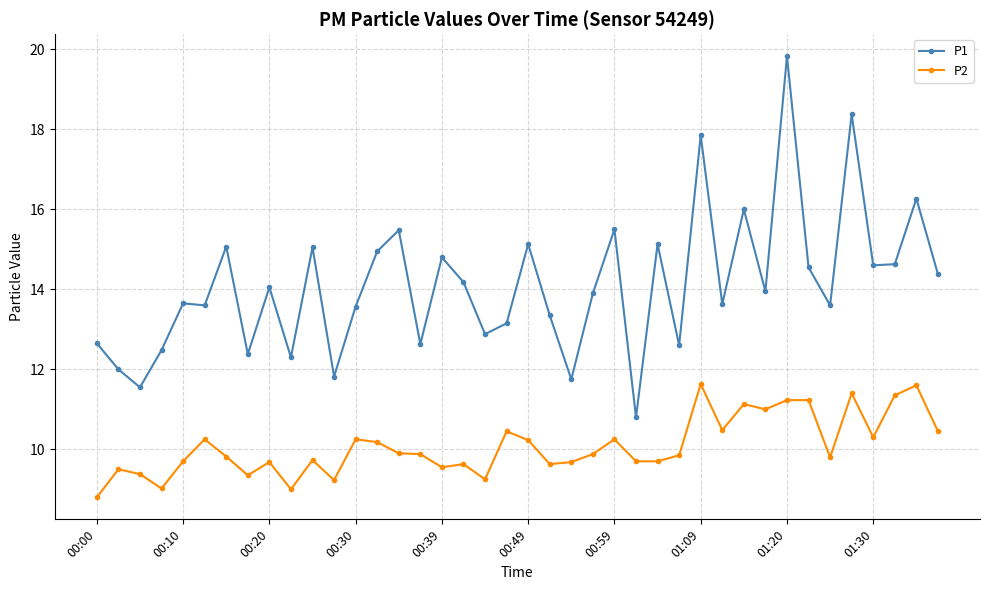

Which series has the largest total across all categories?

P1